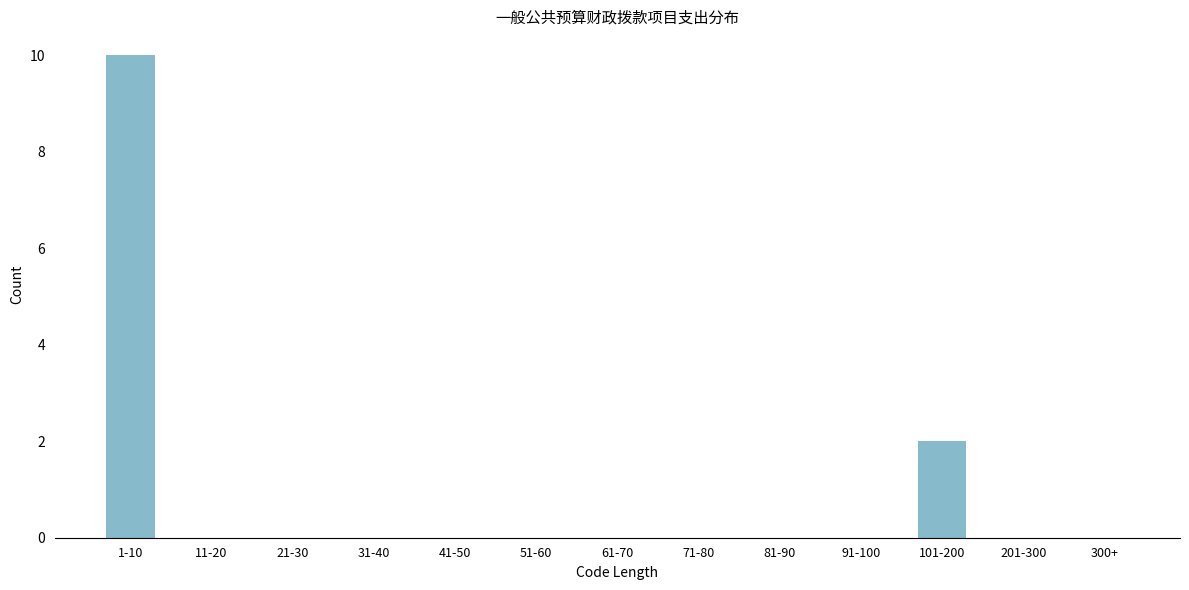

Reading left to right, extract all data points from this chart.

1-10=10	11-20=0	21-30=0	31-40=0	41-50=0	51-60=0	61-70=0	71-80=0	81-90=0	91-100=0	101-200=2	201-300=0	300+=0